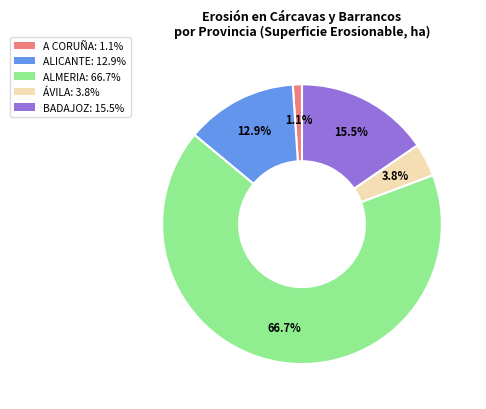

Which category accounts for the majority?

ALMERIA